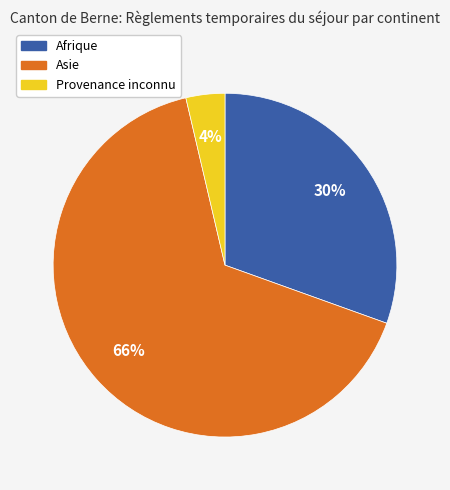

Rank the categories by value from highest to lowest.

Asie, Afrique, Provenance inconnu